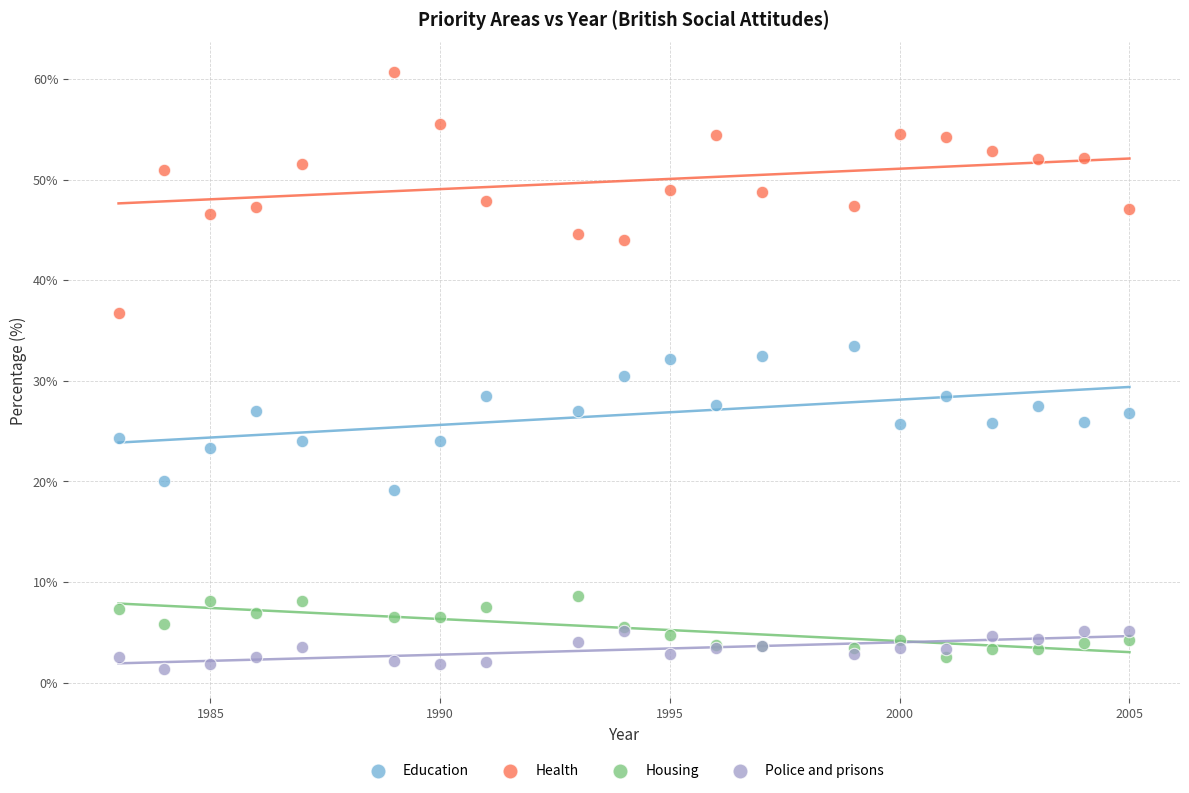

Which series reaches the maximum Y coordinate?

Health